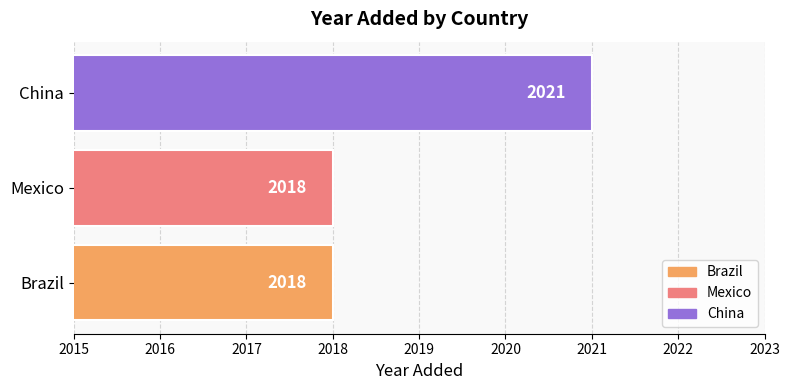

Approximately how many times larger is the value at China compared to Mexico?

1.0